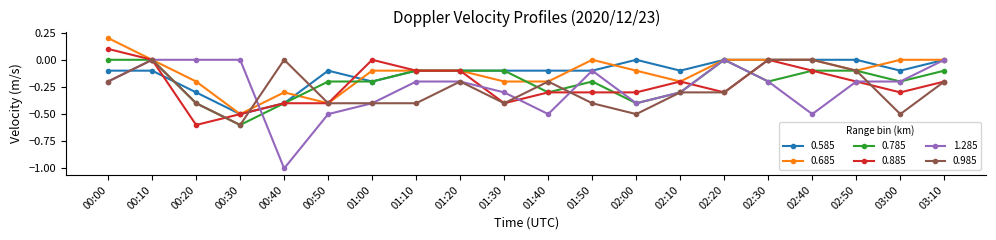

How many lines are shown in the chart?

6